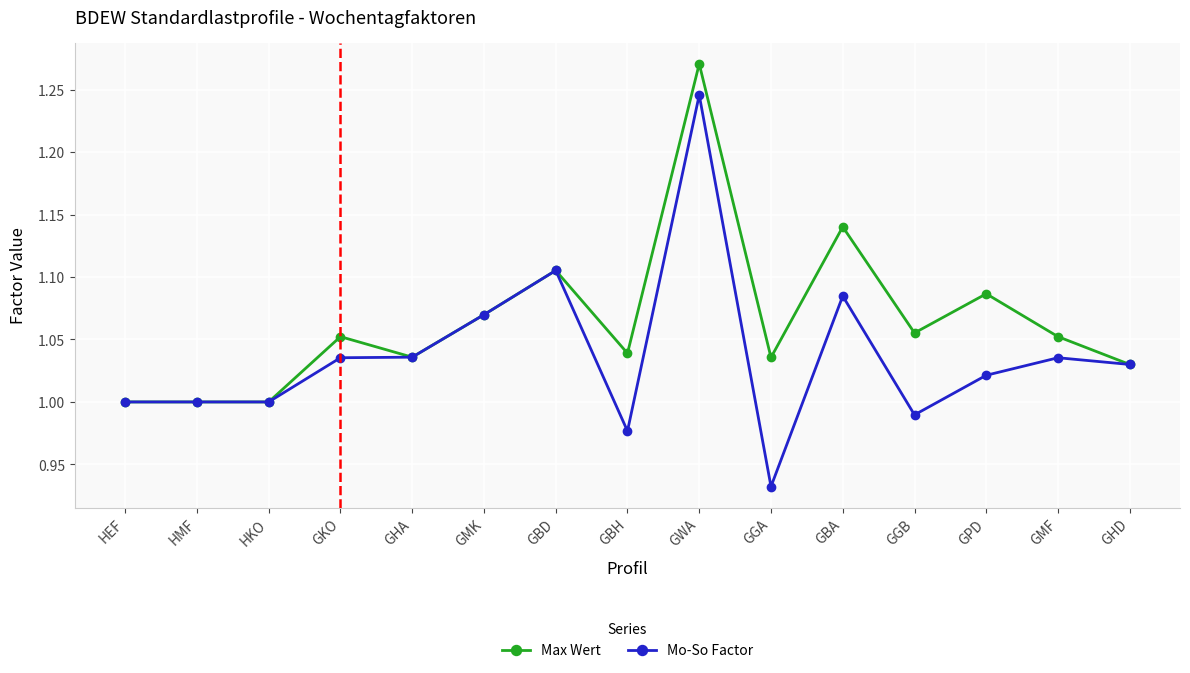

What is the total value across all series at GBA?

2.2